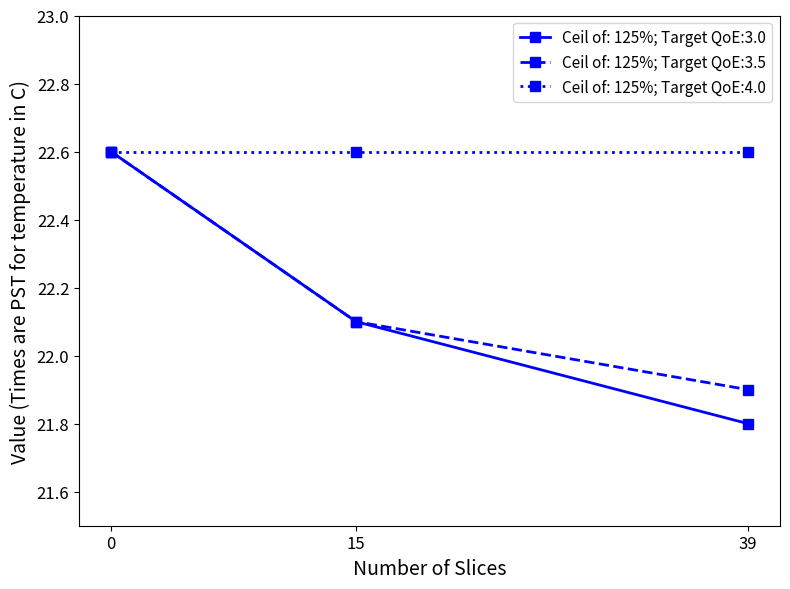

What is the difference between the maximum and minimum values in the Ceil of: 125%; Target QoE:3.0 series?

0.8